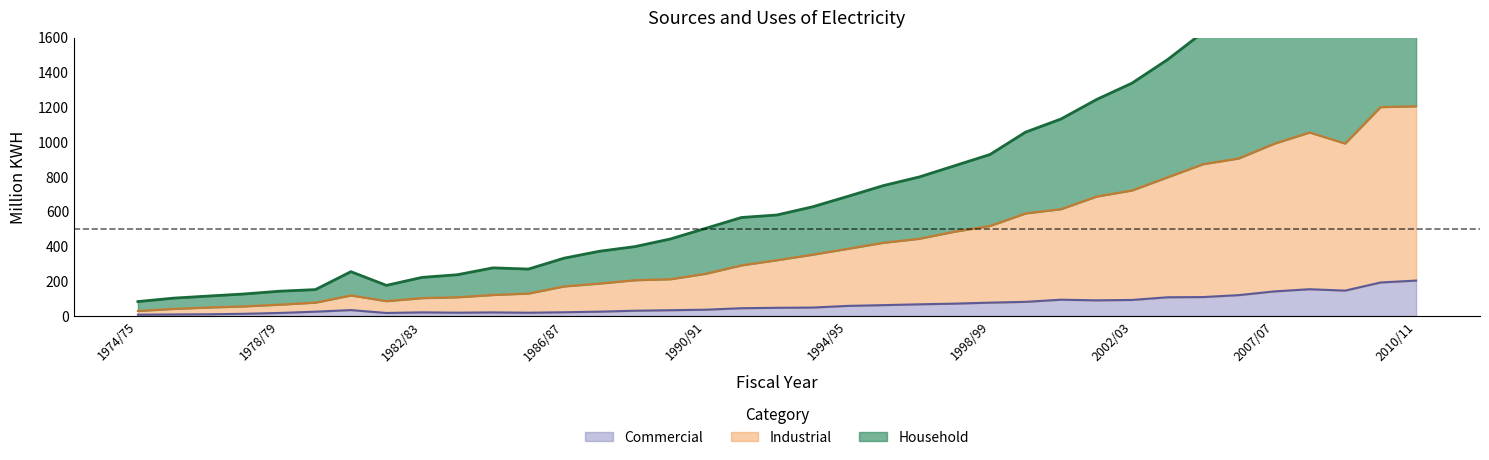

Reading left to right, transcribe all the data shown in this chart.

Household: 1974/75=83.4	1975/76=103.1	1976/77=115.2	1977/78=127.2	1978/79=143.1	1979/80=152.2	1980/81=255.2	1981/82=176.5	1982/83=222.3	1983/84=237.8	1984/85=277.2	1985/86=270.3	1986/87=332.7	1987/88=372.7	1988/89=399.4	1989/90=443.4	1990/91=504.9	1991/92=566.8	1992/93=581.2	1993/94=628.1	1994/95=688.5	1995/96=750.3	1996/97=799.4	1997/98=864.0	1998/99=928.9	1999/00=1057.3	2000/01=1133.1	2001/02=1245.0	2002/03=1339.3	2003/04=1474.3	2004/05=1631.5	2005/06=1711.6	2007/07=1884.1	2007/08=1986.8	2008/09=1900.6	2009/10=2310.8	2010/11=2375.0
Industrial: 1974/75=29.3	1975/76=41.3	1976/77=49.4	1977/78=55.8	1978/79=65.8	1979/80=77.3	1980/81=118.6	1981/82=85.9	1982/83=103.3	1983/84=108.2	1984/85=121.3	1985/86=129.7	1986/87=170.4	1987/88=187.0	1988/89=206.1	1989/90=212.0	1990/91=243.5	1991/92=291.6	1992/93=321.4	1993/94=353.0	1994/95=386.9	1995/96=421.6	1996/97=444.3	1997/98=485.2	1998/99=518.3	1999/00=590.2	2000/01=614.7	2001/02=687.1	2002/03=722.2	2003/04=797.9	2004/05=873.3	2005/06=905.9	2007/07=990.8	2007/08=1055.5	2008/09=992.0	2009/10=1201.5	2010/11=1206.0
Commercial: 1974/75=7.9	1975/76=9.2	1976/77=10.4	1977/78=13.1	1978/79=18.0	1979/80=25.2	1980/81=34.4	1981/82=17.8	1982/83=21.3	1983/84=19.5	1984/85=21.2	1985/86=19.3	1986/87=21.9	1987/88=25.4	1988/89=30.8	1989/90=33.7	1990/91=36.6	1991/92=45.2	1992/93=47.6	1993/94=49.0	1994/95=58.6	1995/96=62.9	1996/97=67.6	1997/98=71.5	1998/99=77.3	1999/00=81.8	2000/01=94.1	2001/02=90.4	2002/03=92.7	2003/04=108.1	2004/05=109.3	2005/06=120.3	2007/07=141.7	2007/08=154.4	2008/09=146.3	2009/10=193.1	2010/11=204.0